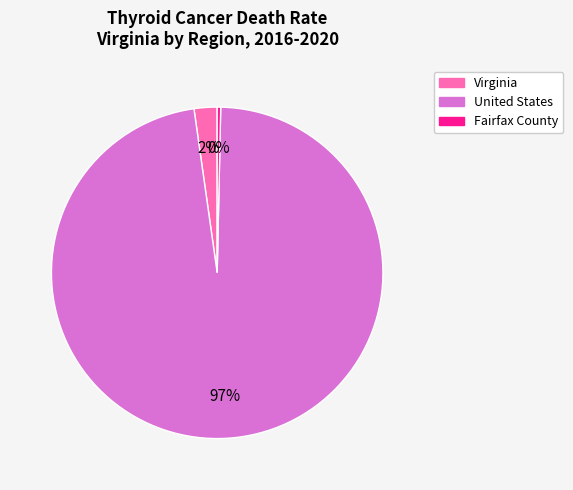

Which has a higher value, Virginia or United States?

United States